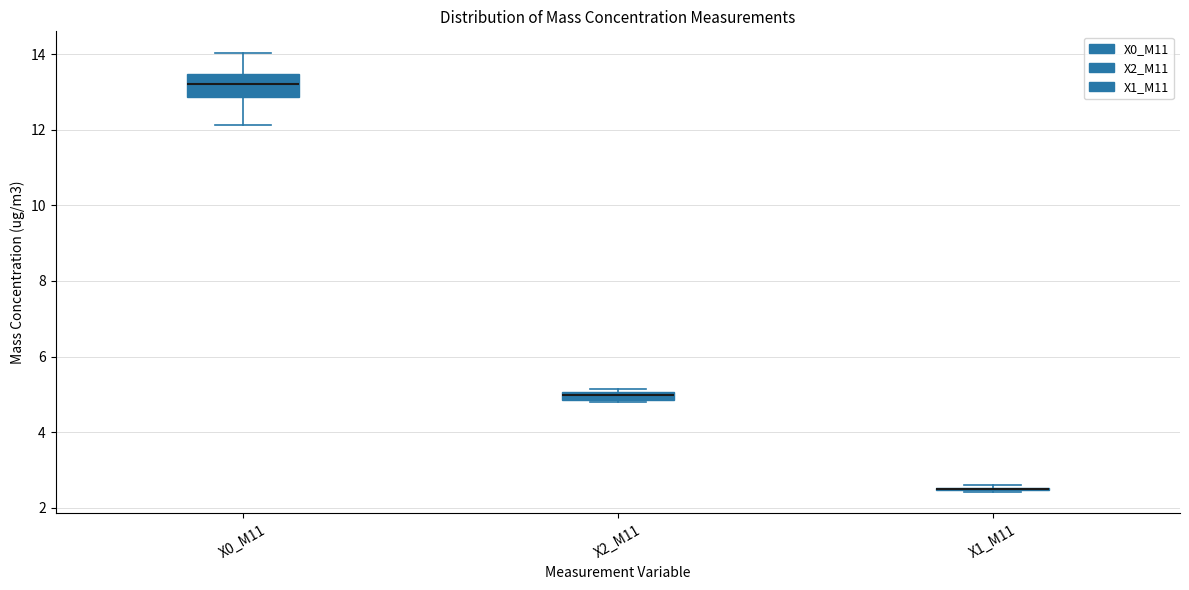

Where is the lower edge of the box for X2_M11 on the y-axis? The values are not printed on the chart, so give them approximately, as read against the axis.

4.8